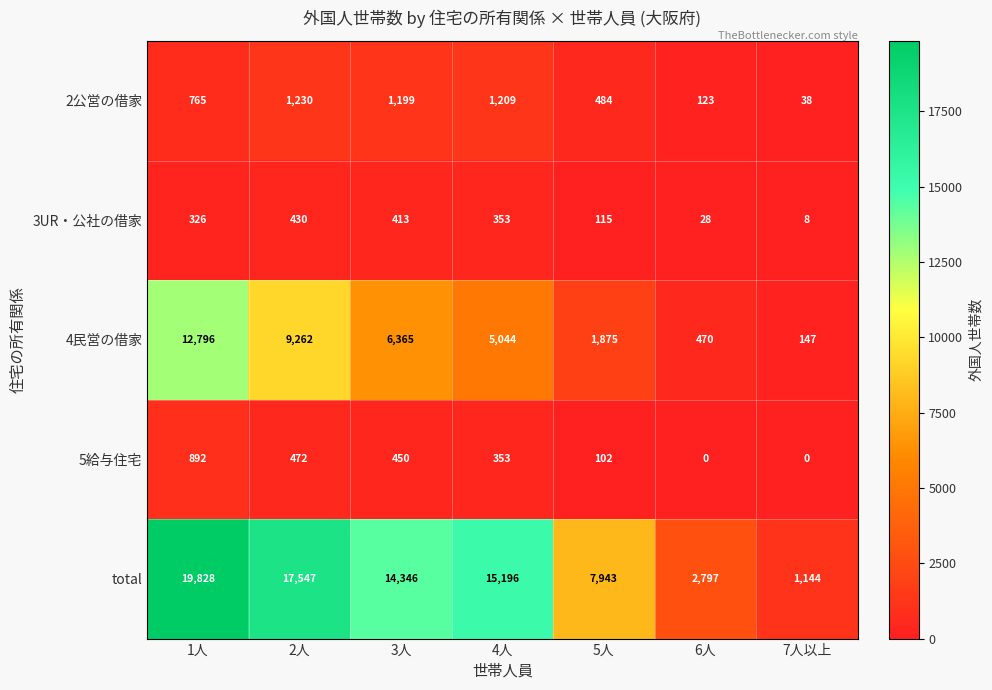

List the series in order of their peak value, highest first.

total, 4民営の借家, 2公営の借家, 5給与住宅, 3UR・公社の借家